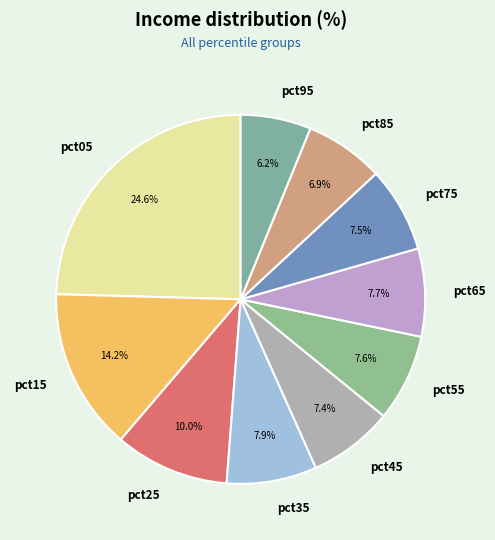

True or false: pct25 accounts for 10% of the total.

True